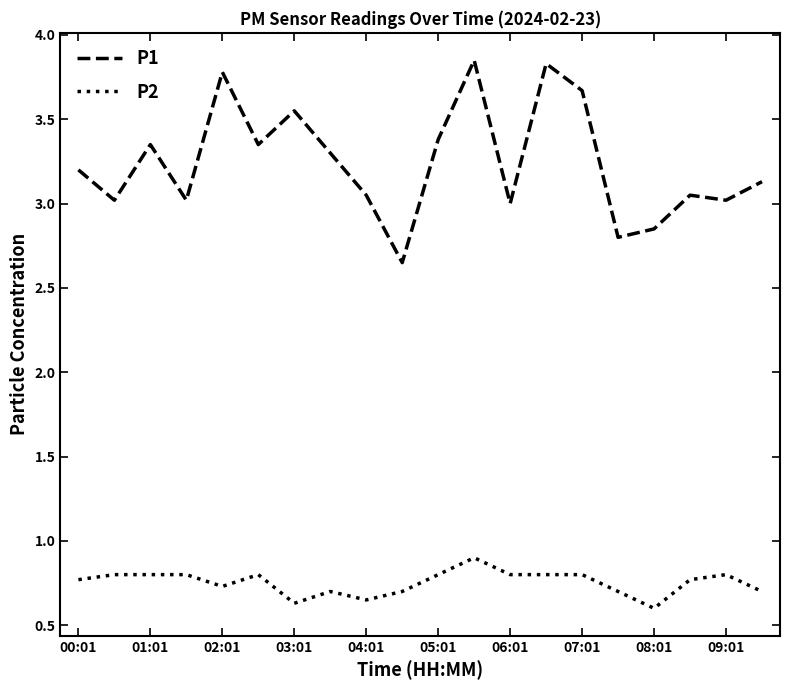

Which series has the widest spread of values?

P1